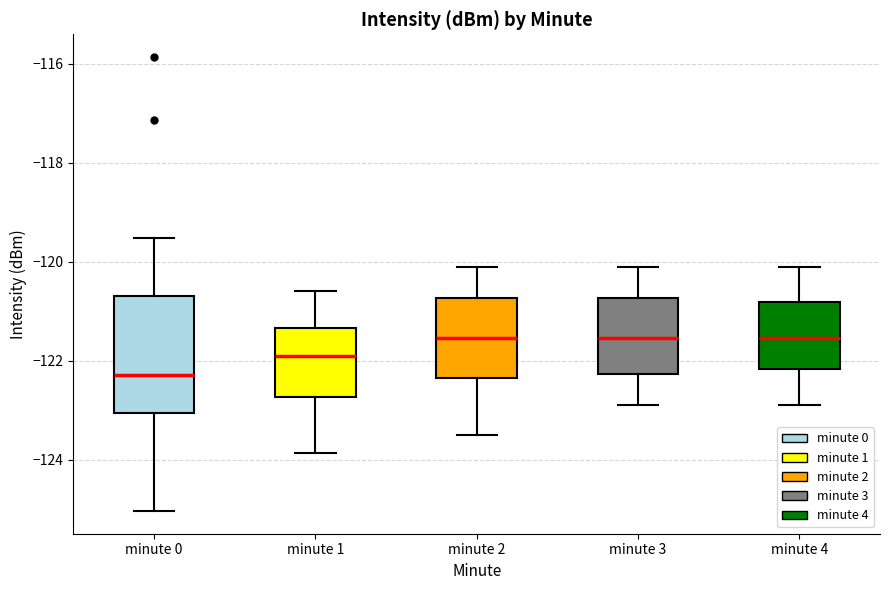

Which box is the tallest, from its lower edge to its upper edge?

minute 0